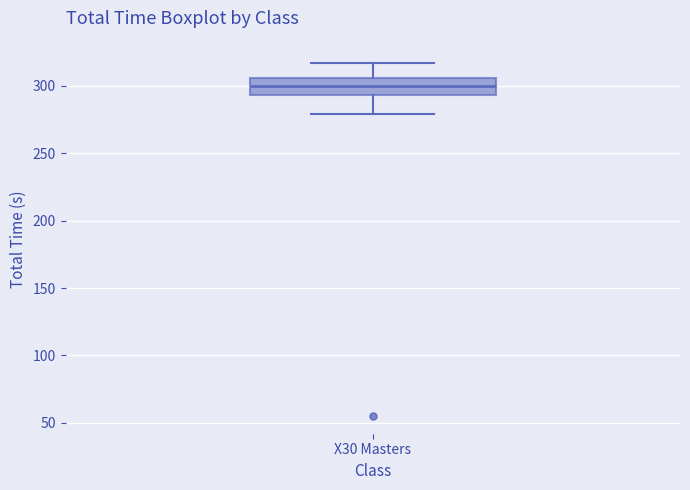

Where does the lower whisker of the box for X30 Masters end on the y-axis? The values are not printed on the chart, so give them approximately, as read against the axis.

280